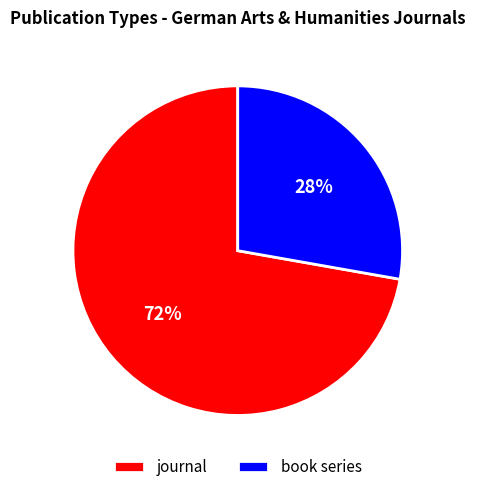

Is there a majority slice in this chart?

Yes